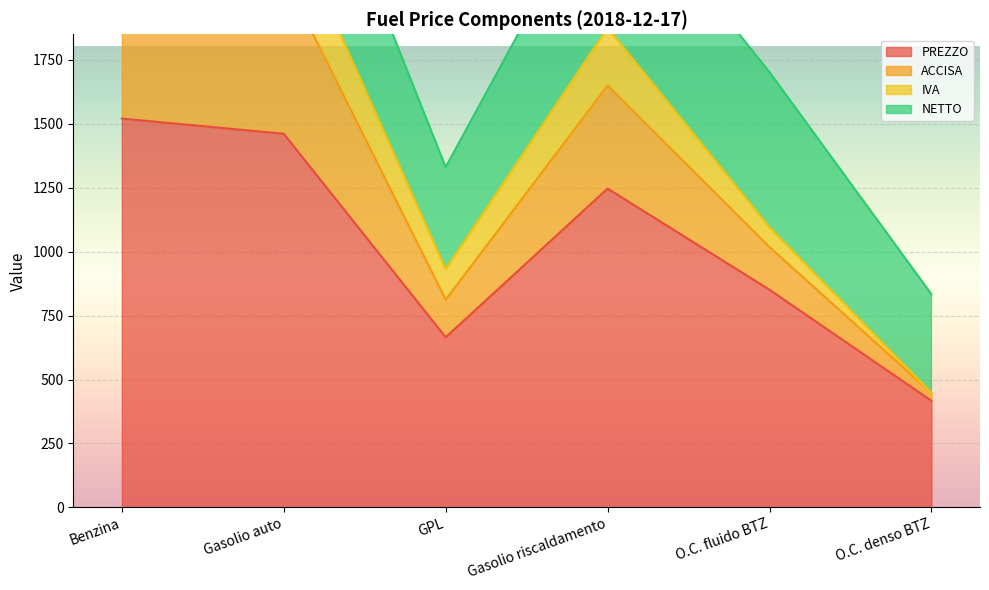

True or false: ACCISA and PREZZO intersect in this chart.

False